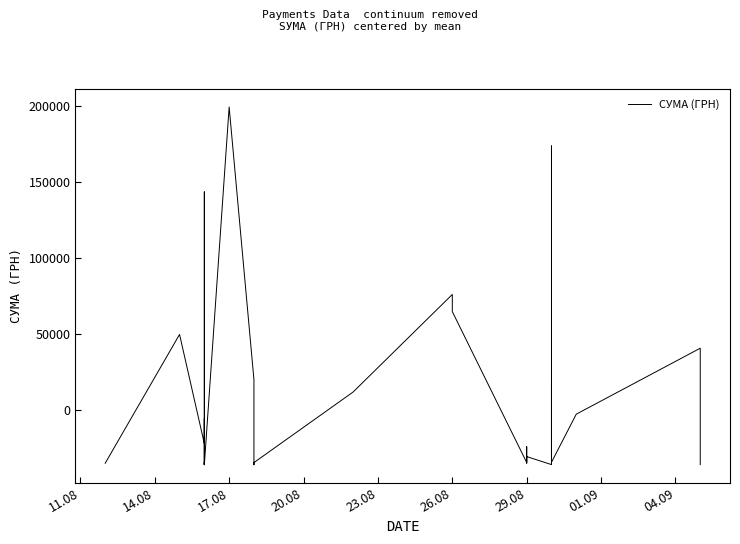

How many interior local valleys (lower than both neighbors) does the data have?

11